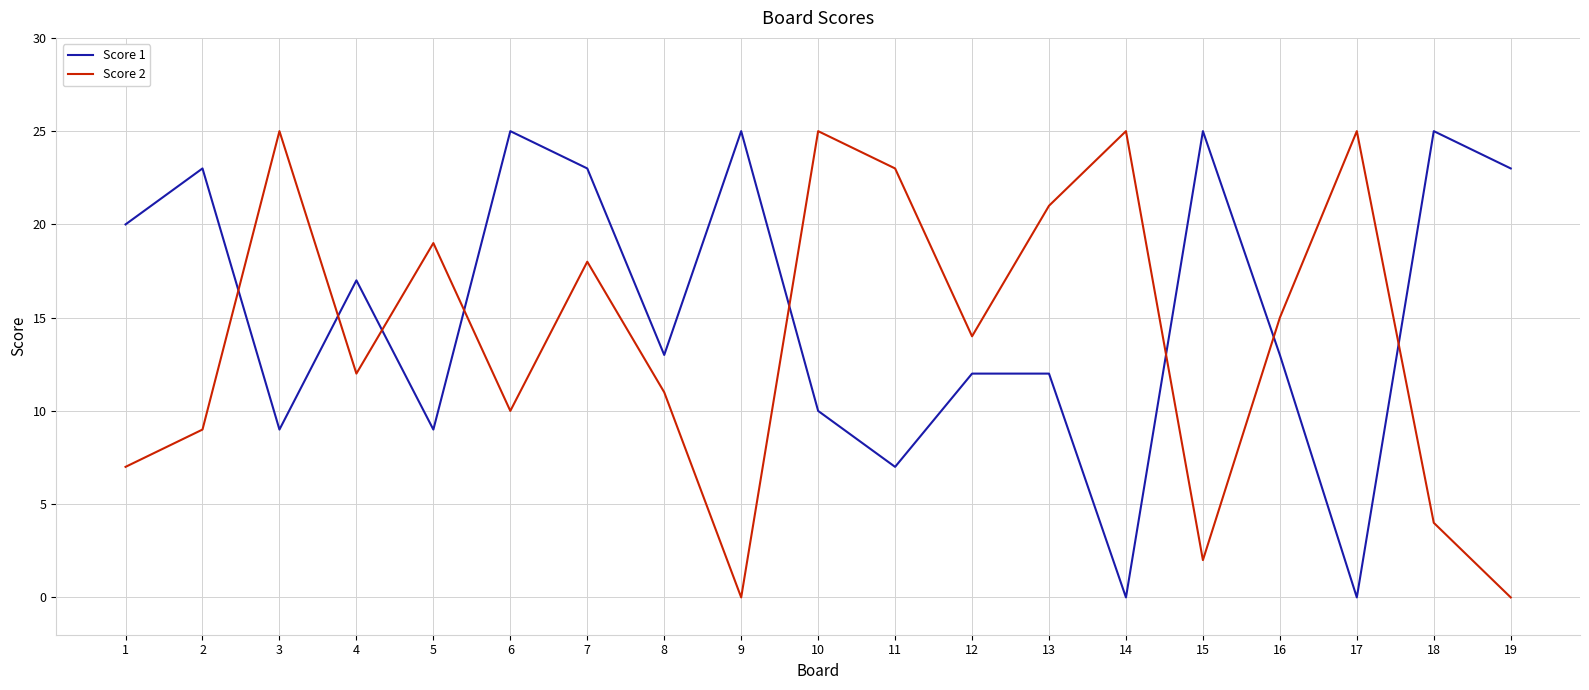

Between which two adjacent categories do Score 1 and Score 2 first intersect?

2 and 3